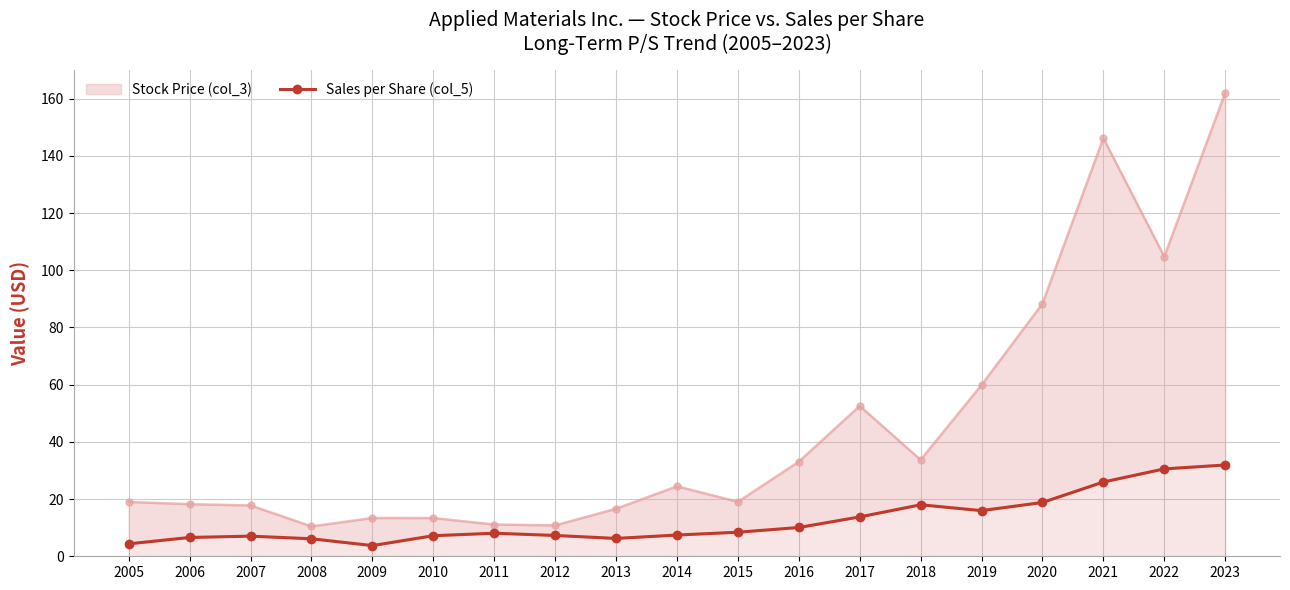

What is the change in value from 2016 to 2023?

+21.9